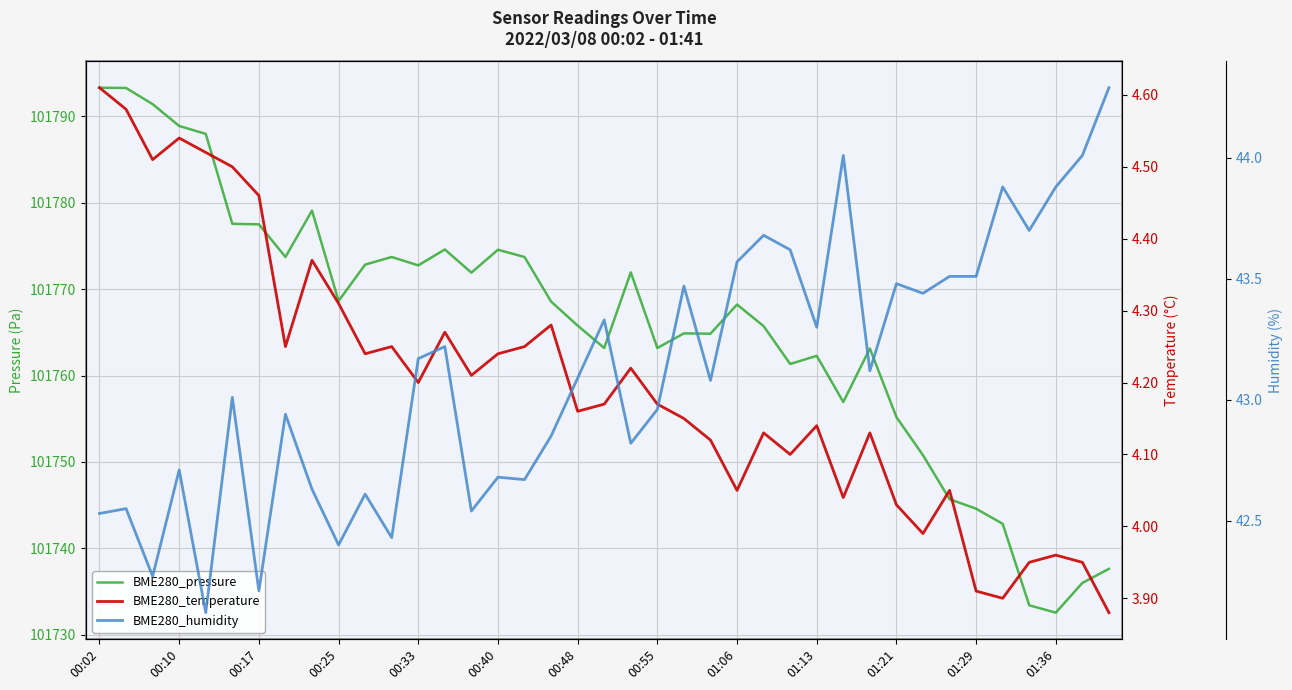

True or false: BME280_temperature and BME280_pressure cross at least once.

False